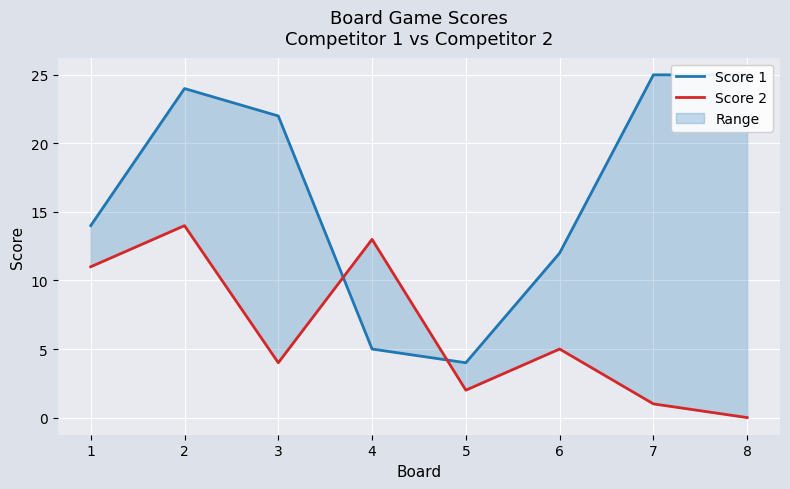

What is the difference between the maximum and minimum values in the Score 1 series?

21